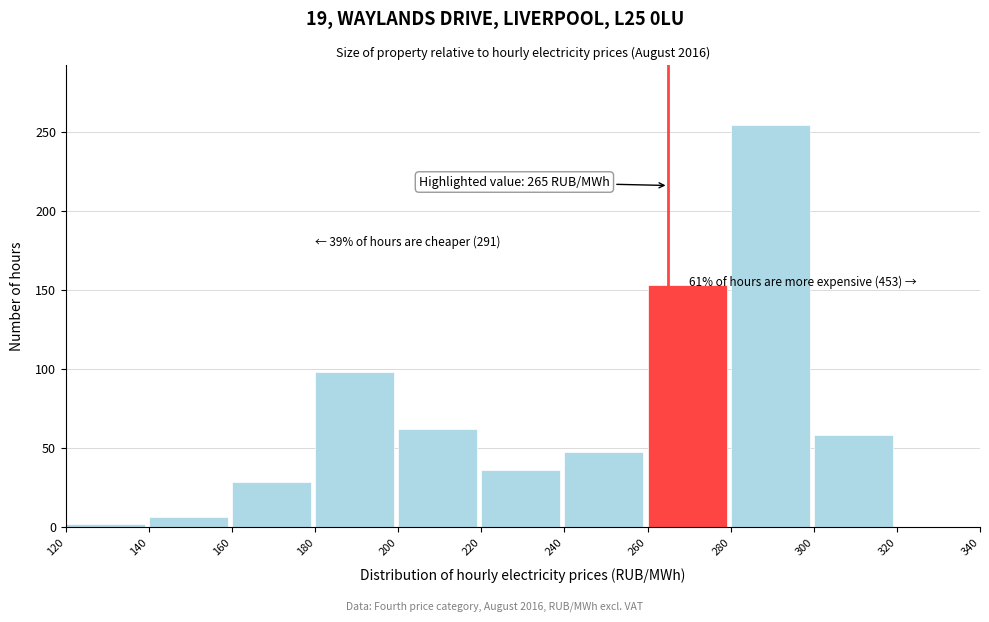

Over which range of the x-axis is the bar tallest?

280 to 300